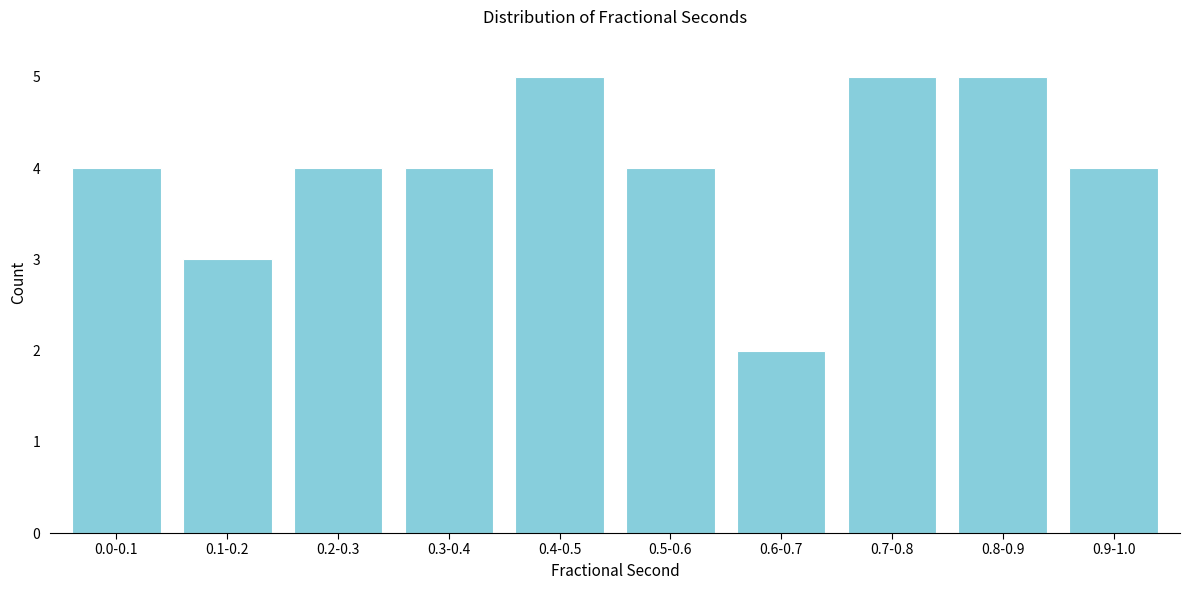

Reading left to right, list all the values displayed in this chart.

0.0-0.1=4	0.1-0.2=3	0.2-0.3=4	0.3-0.4=4	0.4-0.5=5	0.5-0.6=4	0.6-0.7=2	0.7-0.8=5	0.8-0.9=5	0.9-1.0=4